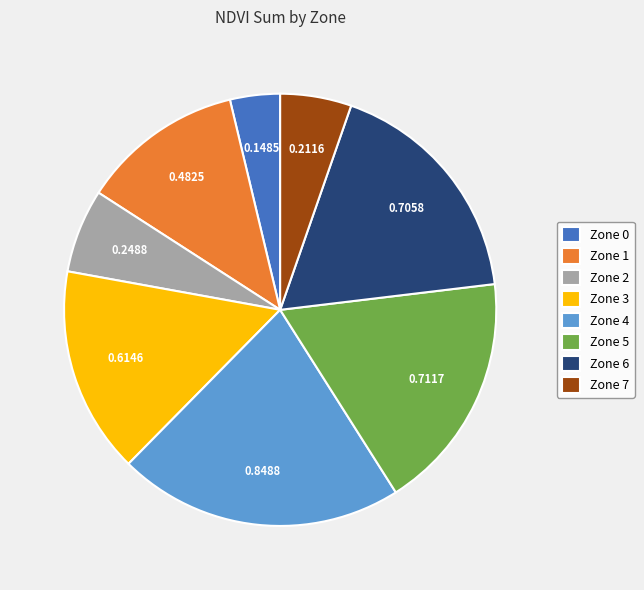

The Zone 4 slice represents 35% of the pie. True or false?

False